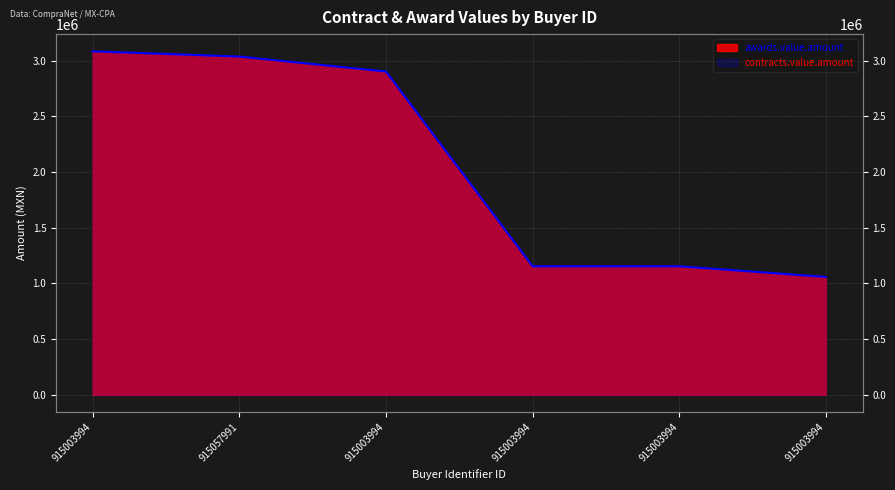

At which label does awards.value.amount reach its minimum?

915003994